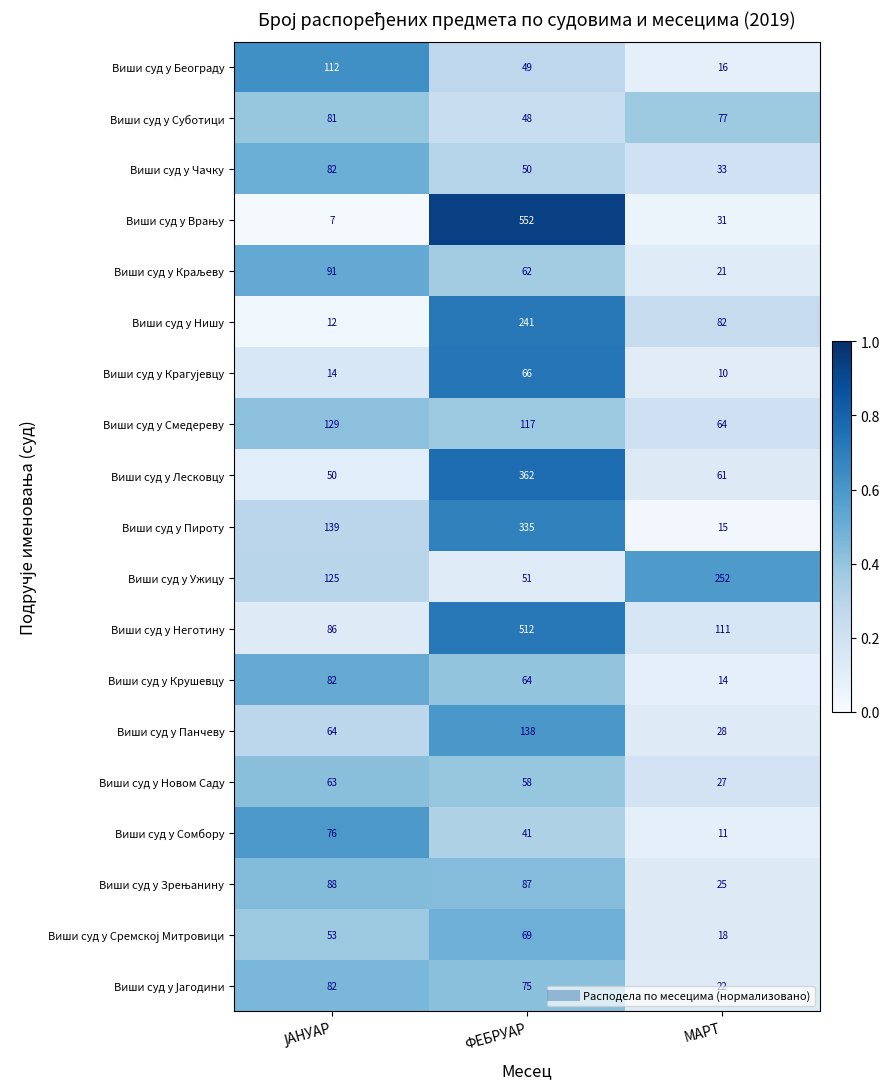

What is the difference between the maximum and second lowest values in the Виши суд у Нишу series?

159